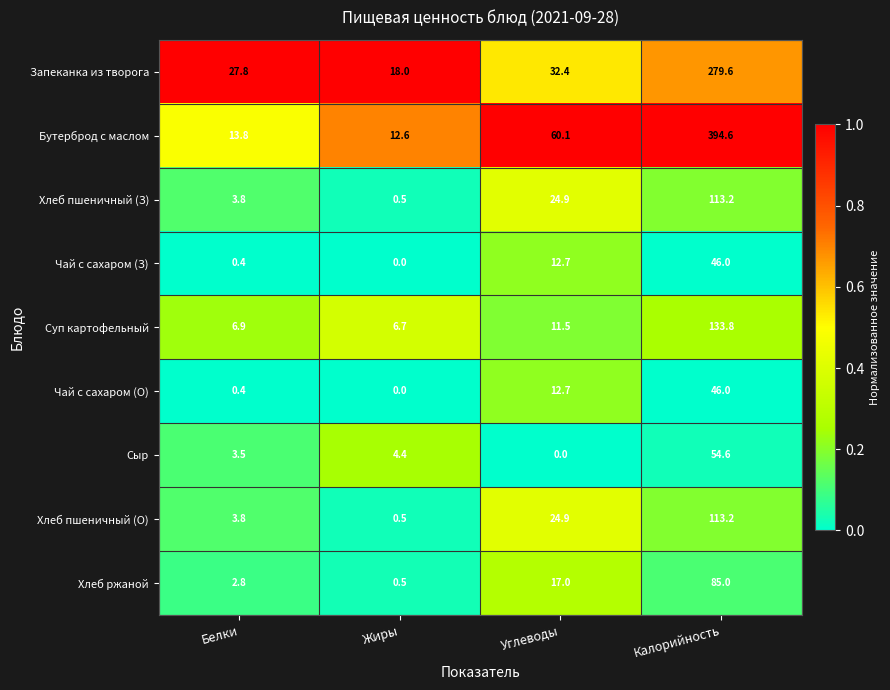

What value does the Запеканка из творога series have at Калорийность?

279.6